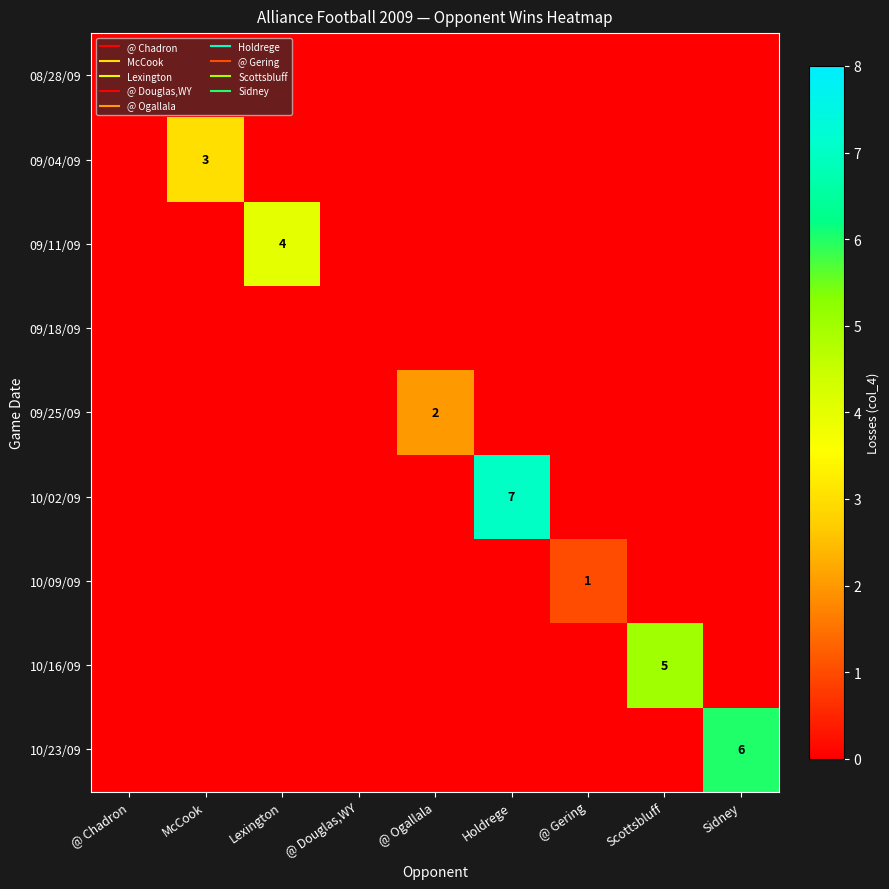

How many data points does each series have?

9